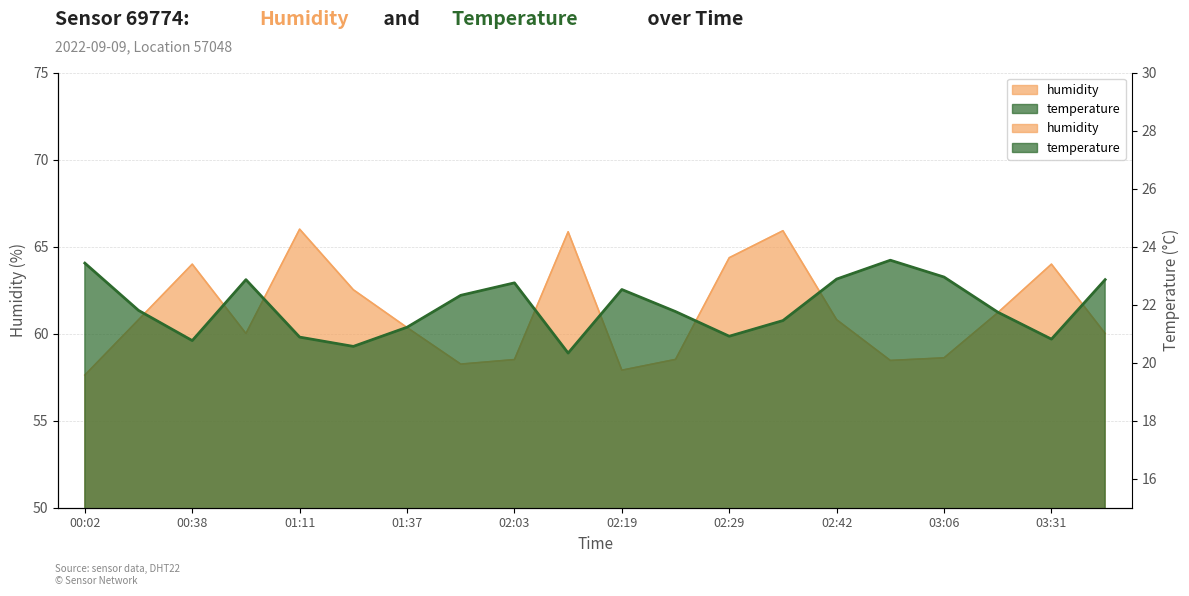

What position from the left is 02:54?

16